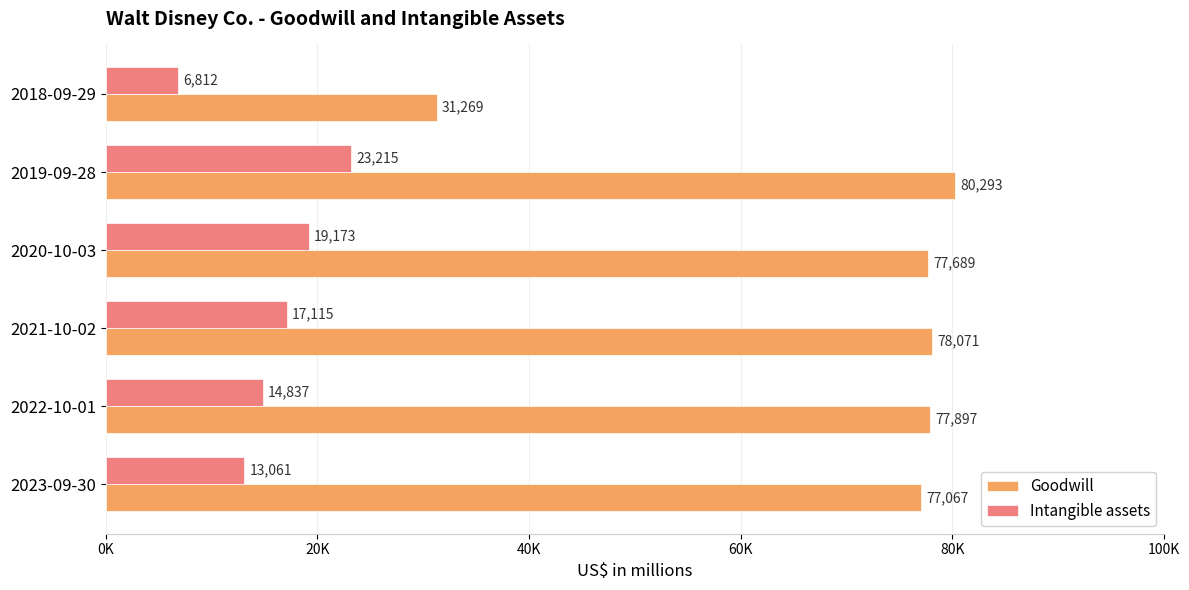

How many values in the Intangible assets series are below 17115?

3